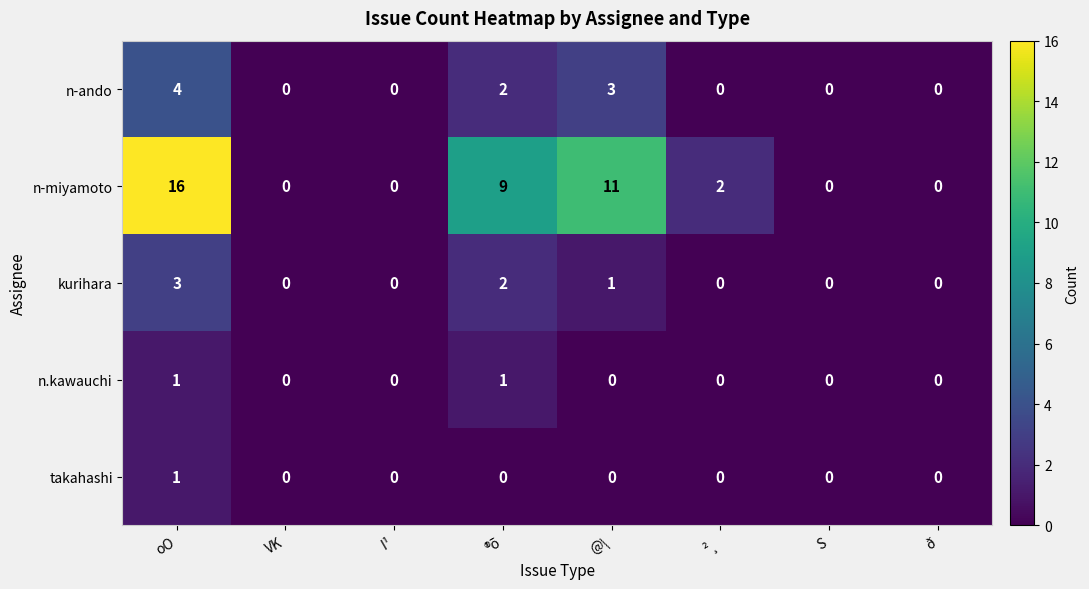

What is the difference between the n-ando values at S and oO?

4